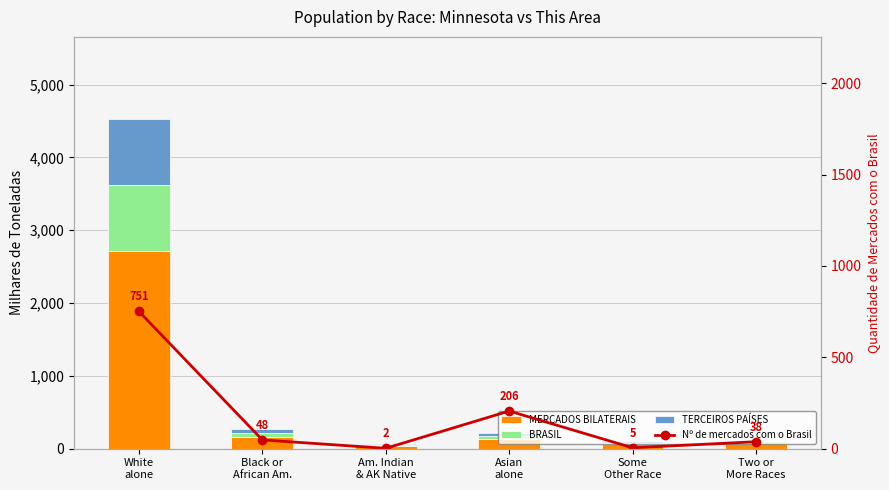

Rank the series by their maximum value, from highest to lowest.

MERCADOS BILATERAIS, TERCEIROS PAÍSES, BRASIL, Nº de mercados com o Brasil